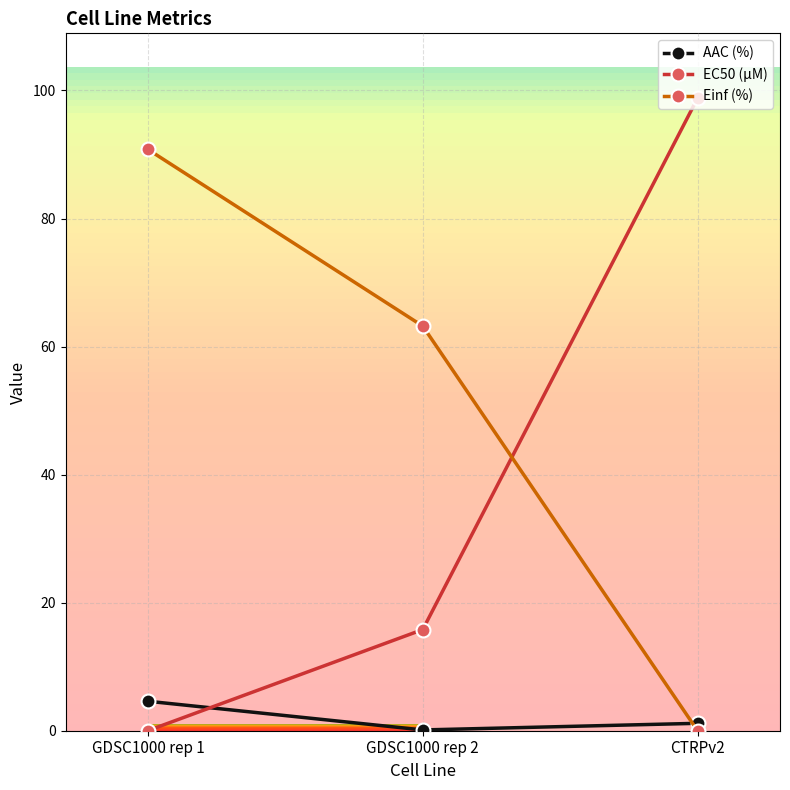

Where is EC50 (µM) nearest to the value 49?

GDSC1000 rep 2